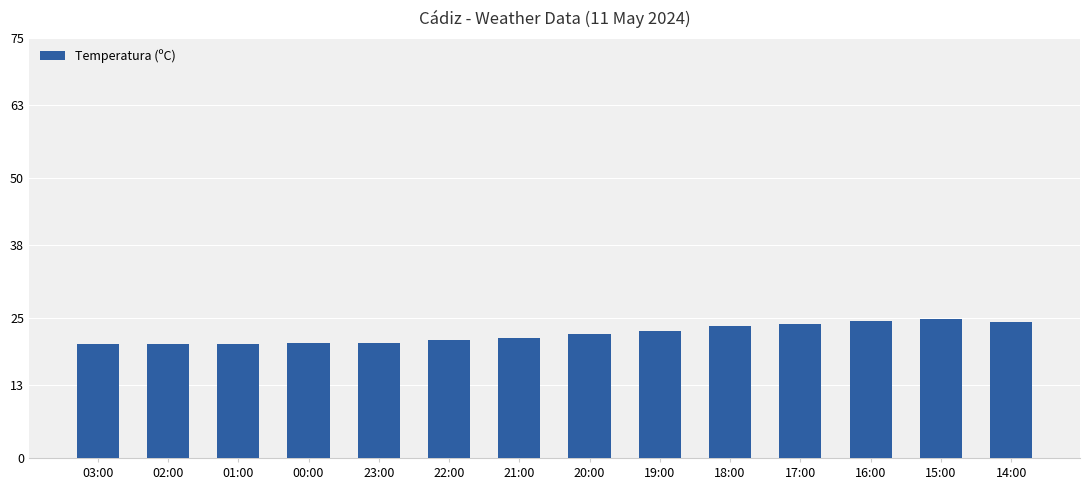

What is the ratio of the value at 03:00 to the value at 23:00?

1.0